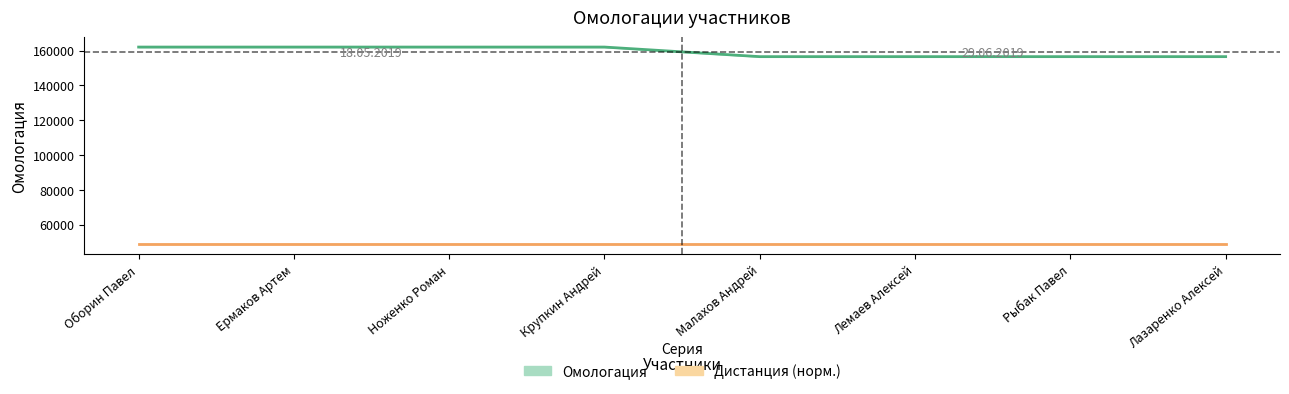

Approximately how many times larger is the value at Крупкин Андрей compared to Малахов Андрей?

1.0